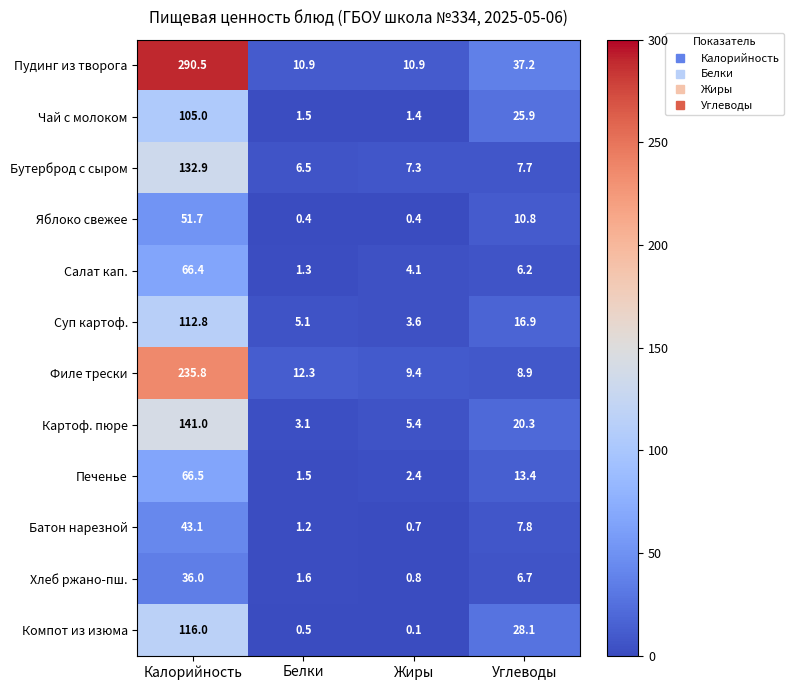

Which series changed the most between Калорийность and Белки?

Пудинг из творога